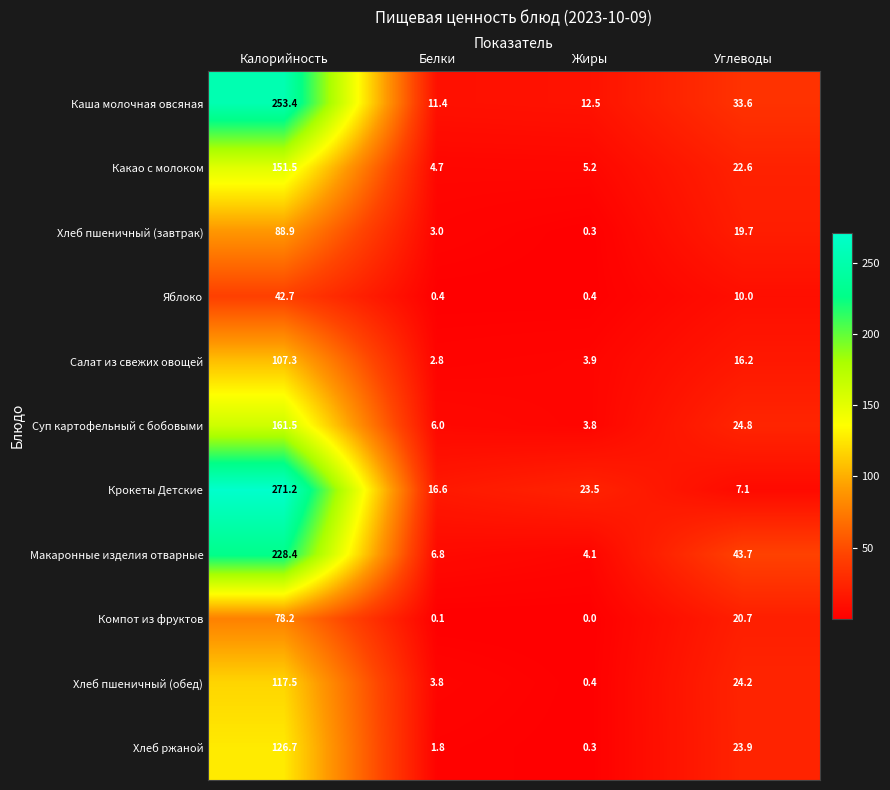

At which label does Компот из фруктов first exceed 20?

Калорийность